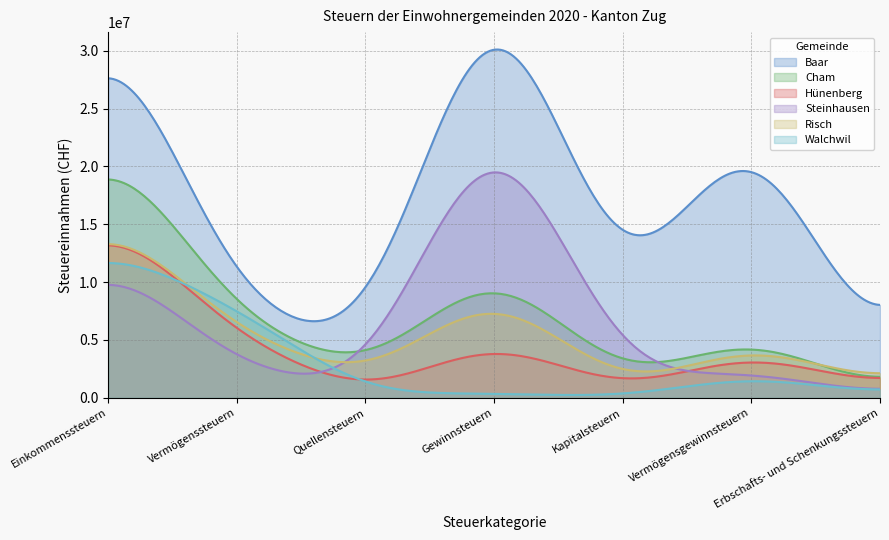

Which category has the lowest value in the Baar series?

Erbschafts- und Schenkungssteuern